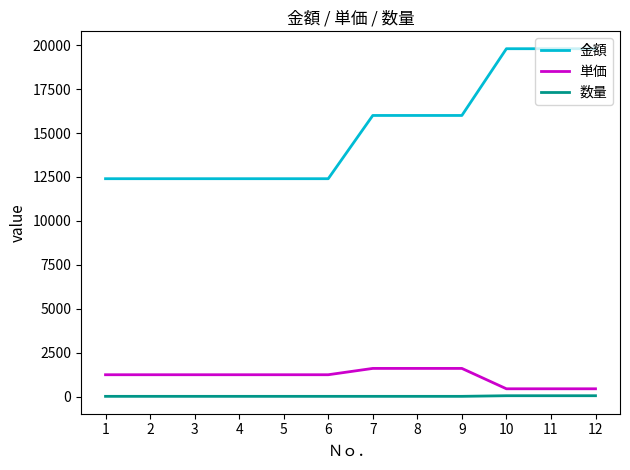

What is the difference between the second highest and second lowest values in the 単価 series?

1160